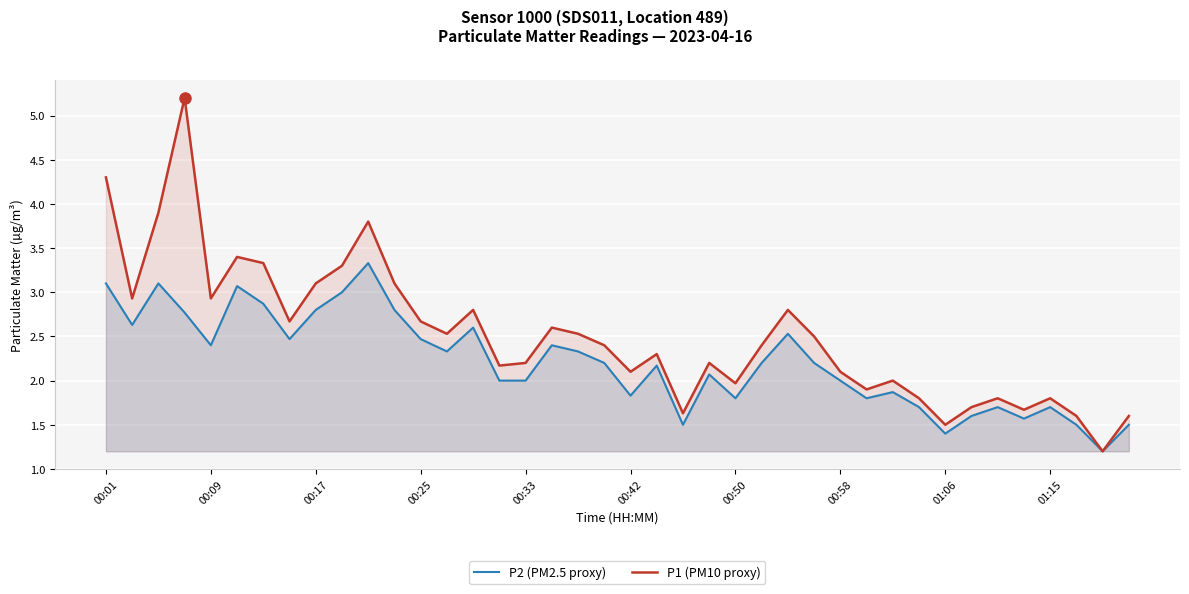

Is the value of P1 (PM10 proxy) at 00:25 greater than the value of P2 (PM2.5 proxy) at 01:15?

Yes